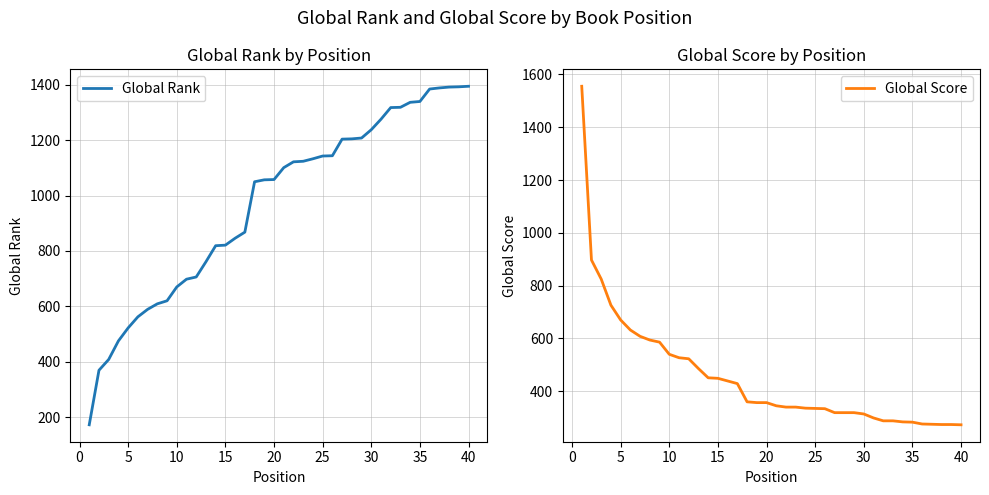

What is the difference between the second highest and second lowest values in the Global Rank series?

1024